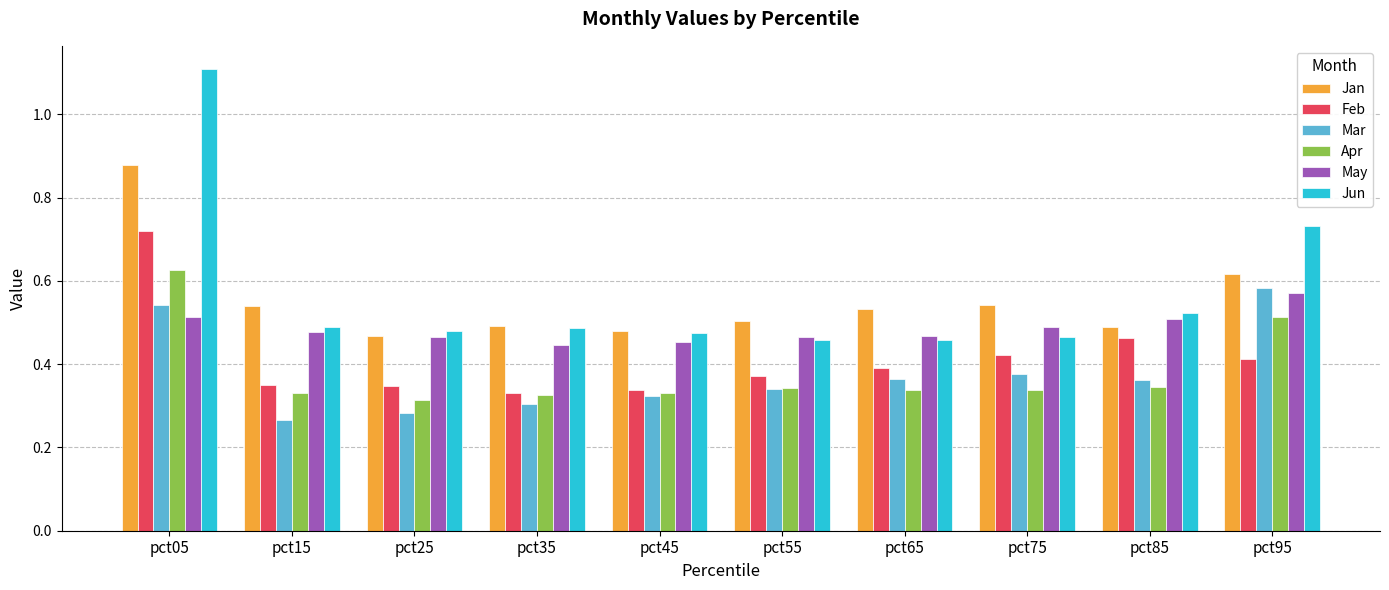

At which label does Jan reach its peak?

pct05